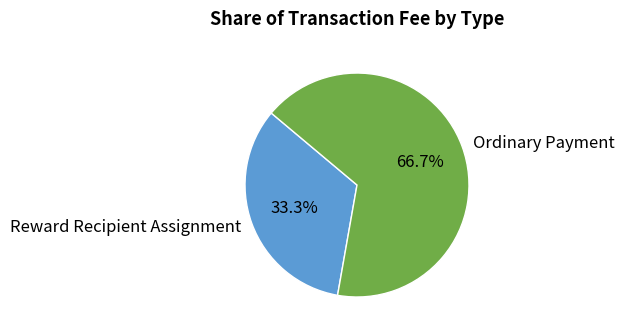

Between Ordinary Payment and Reward Recipient Assignment, which is larger?

Ordinary Payment